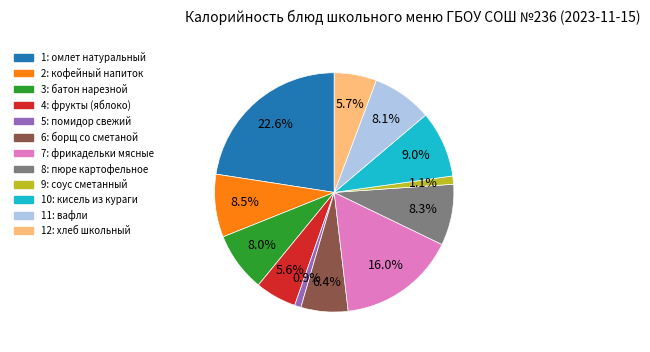

To the nearest percent, what is the difference between the largest and smallest slice percentages?

22%